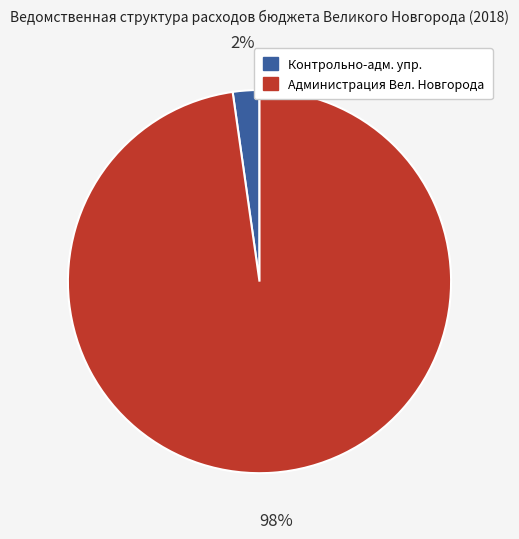

How many segments does this pie chart have?

2